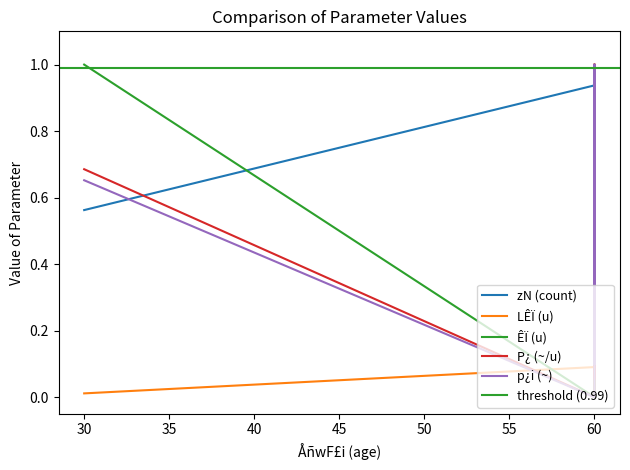

Is the value of P¿ (~/u) at 60 greater than the value of ÊÏ (u) at 60?

No